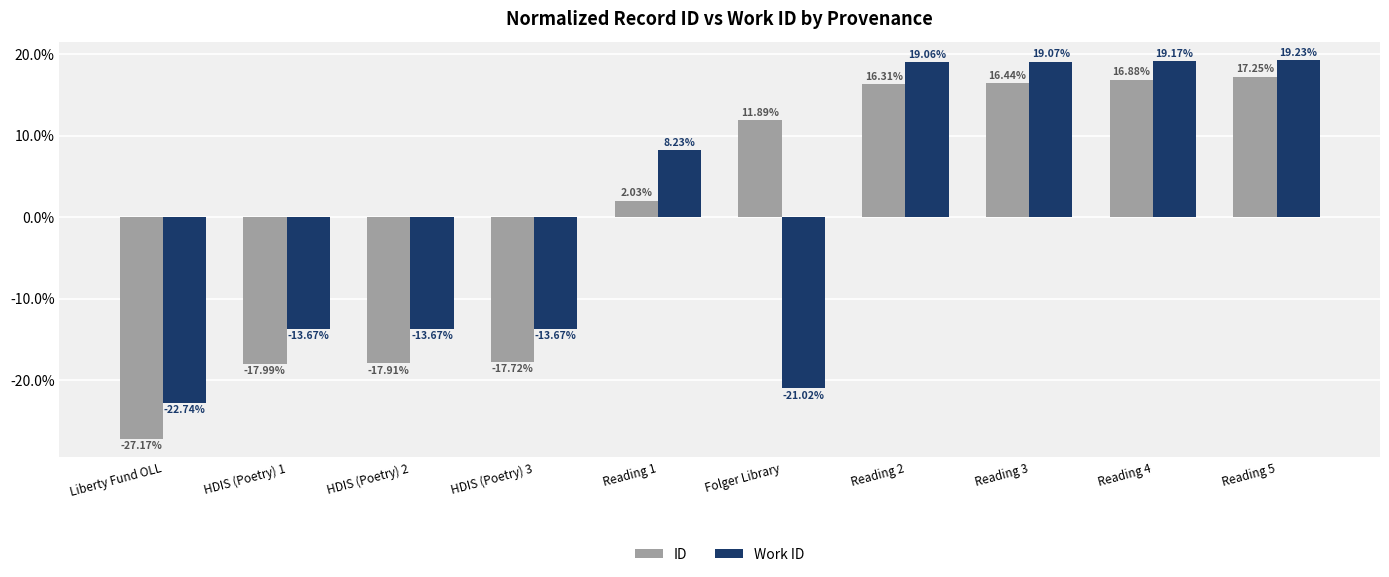

How many positive values does the Work ID series have?

5